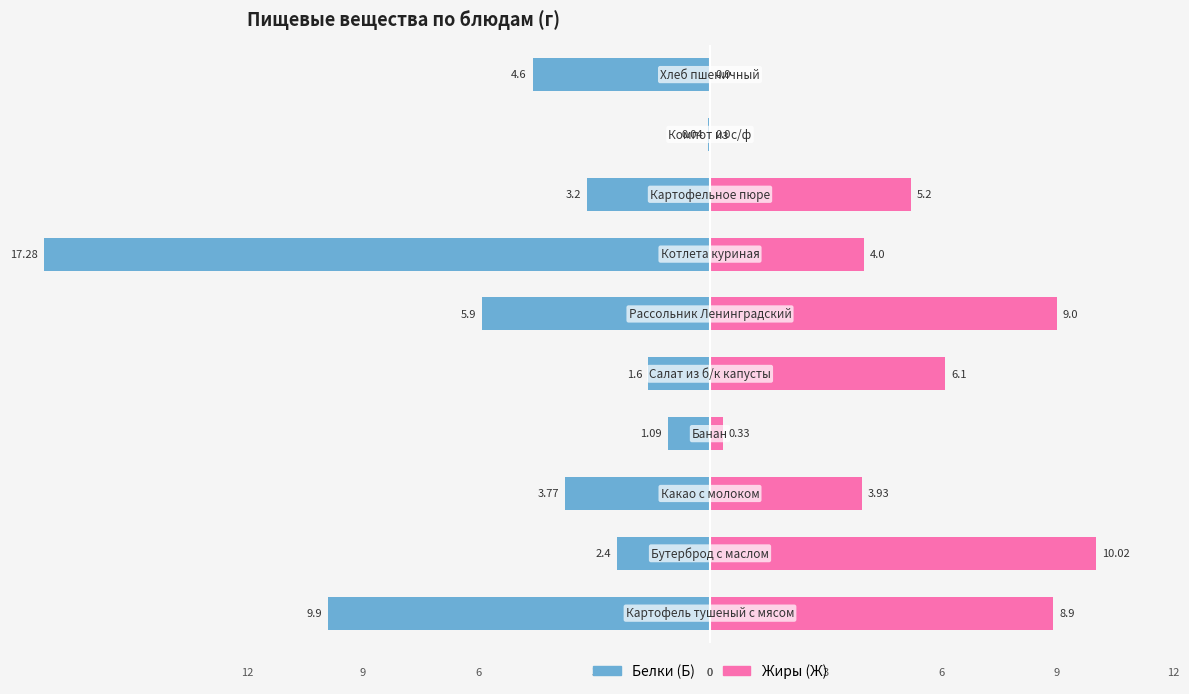

What is the difference between the maximum and minimum values in the Жиры (Ж) series?

10.0